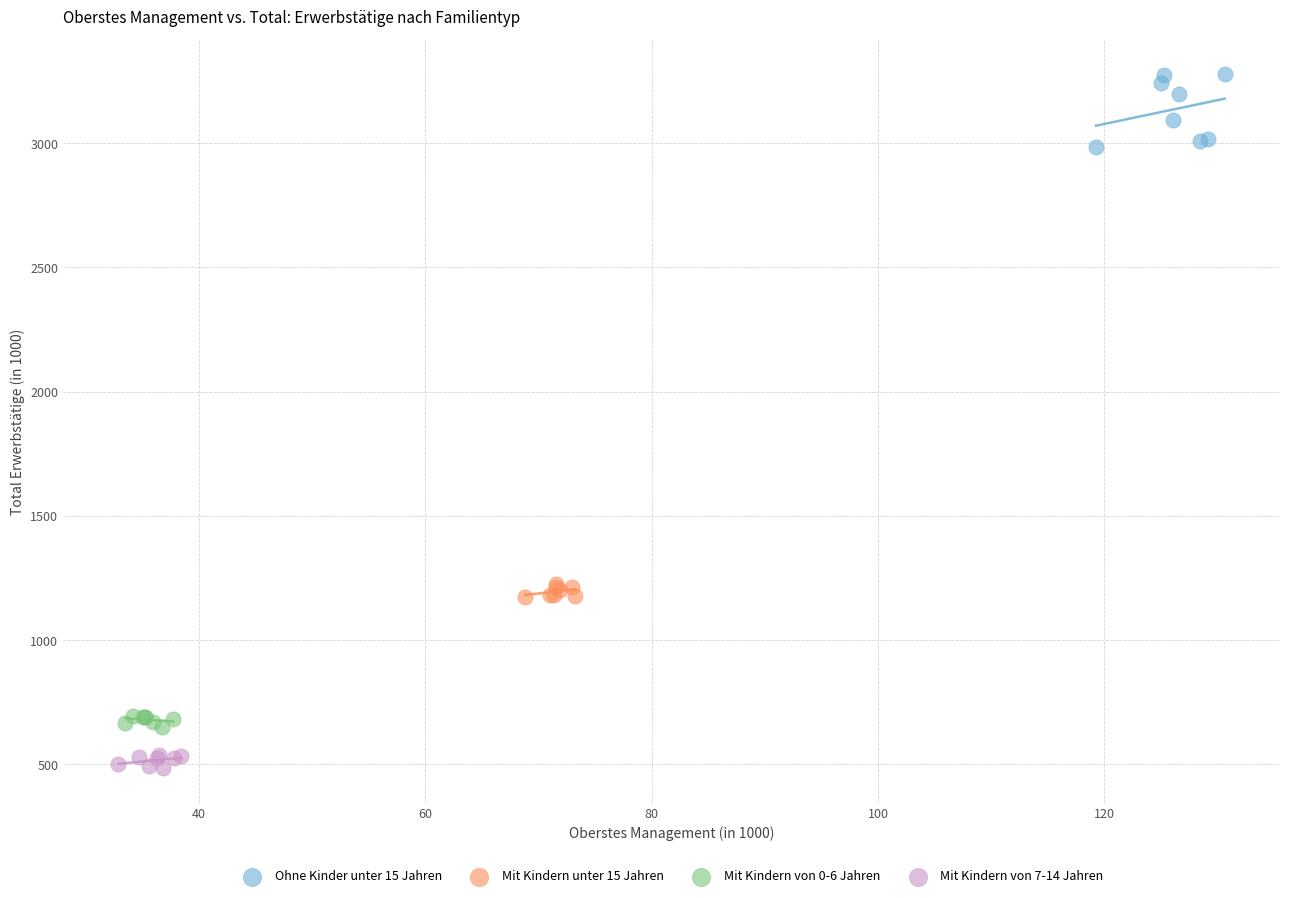

Which series contains the lowest Y value?

Mit Kindern von 7-14 Jahren